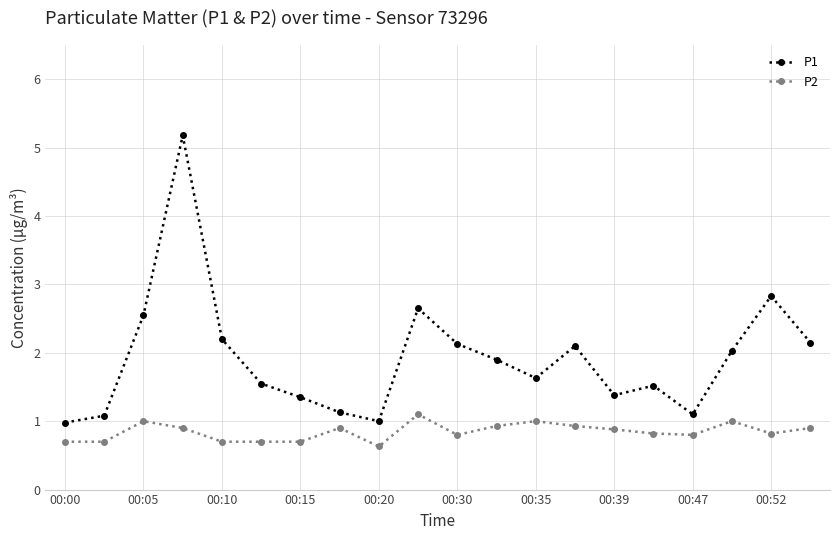

What is the value of the P2 point at the 5th from the left?

0.7